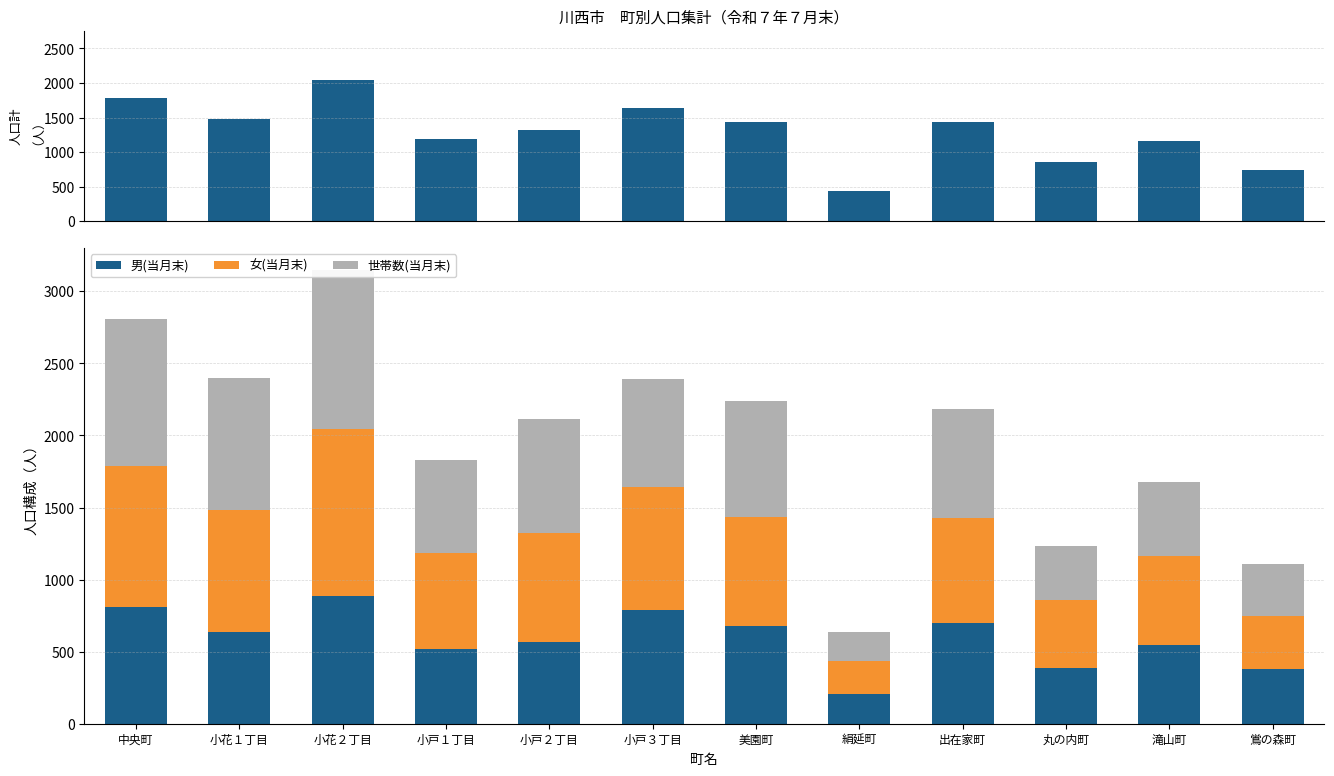

Where does the 世帯数(当月末) series first go above 755?

中央町